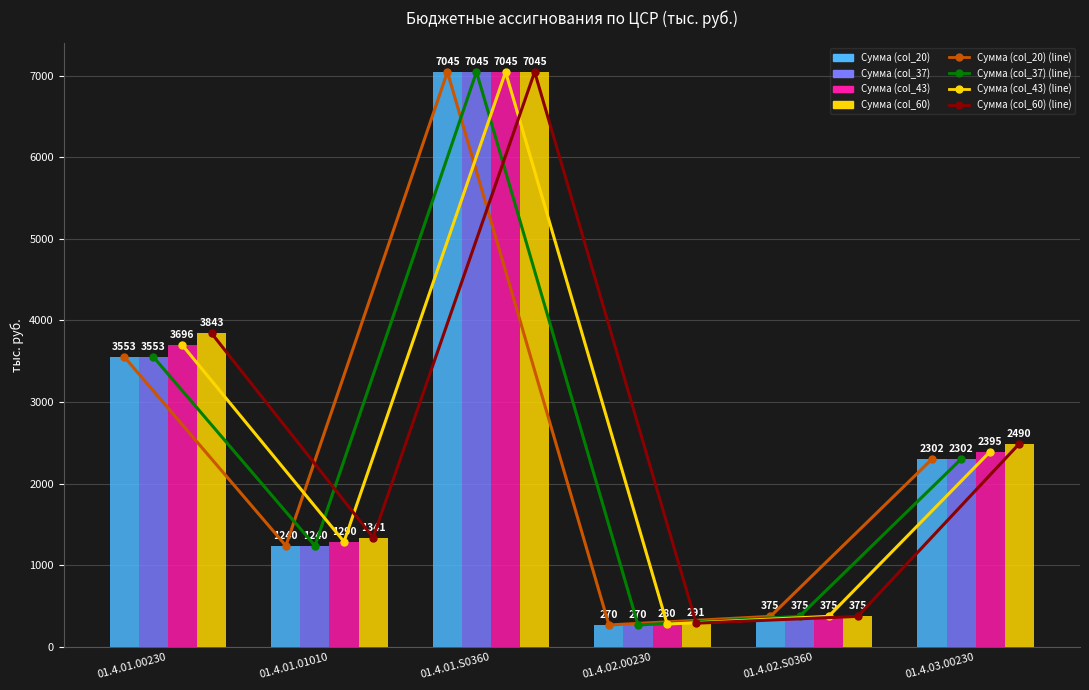

What is the label of the 5th bar from the left?

01.4.02.S0360